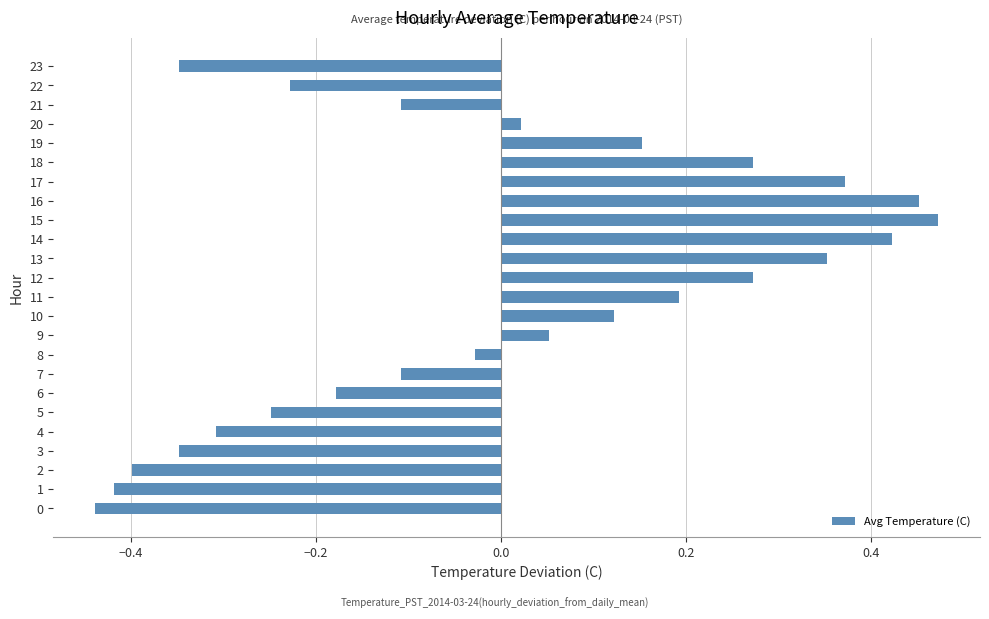

The chart shows a value of 0.1 at 18. True or false?

False